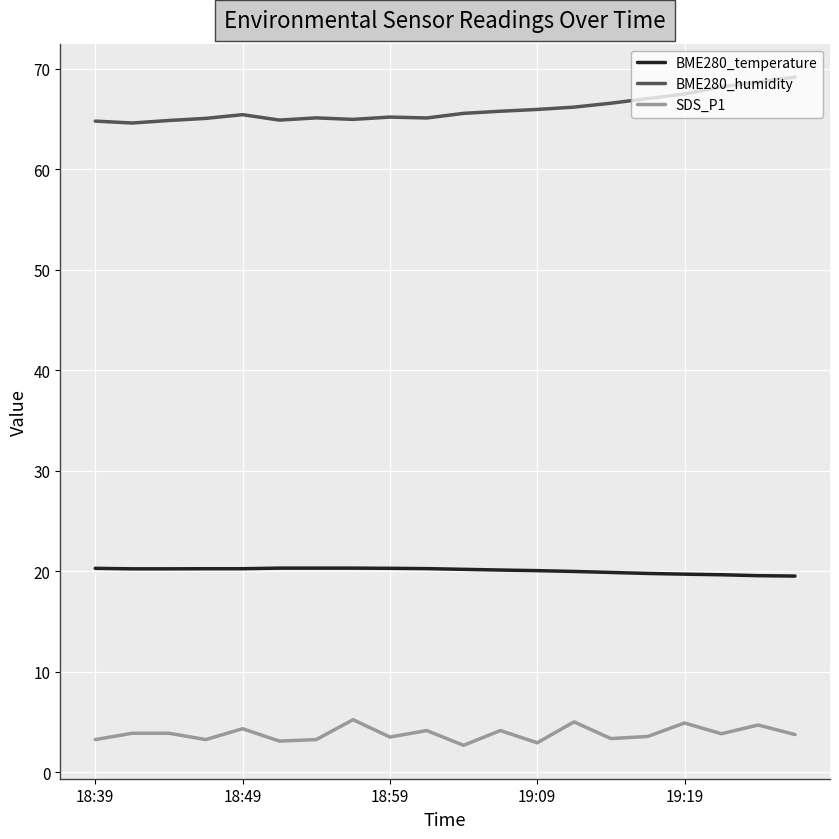

What is the minimum value for SDS_P1?

2.7